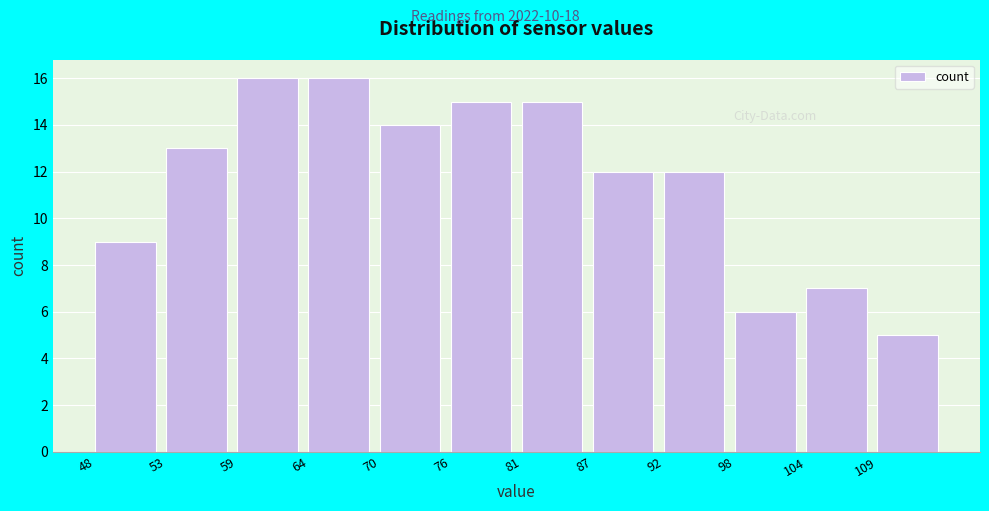

Reading right to left, what are all the values shown in this chart?

5	7	6	12	12	15	15	14	16	16	13	9